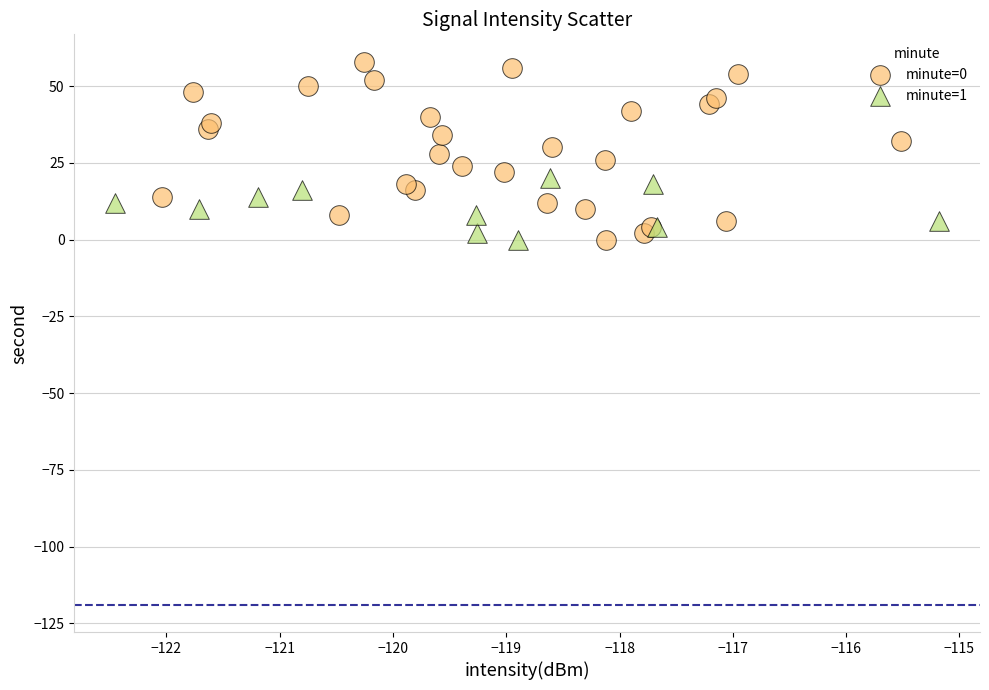

What are all the series names shown in the legend?

minute=0, minute=1